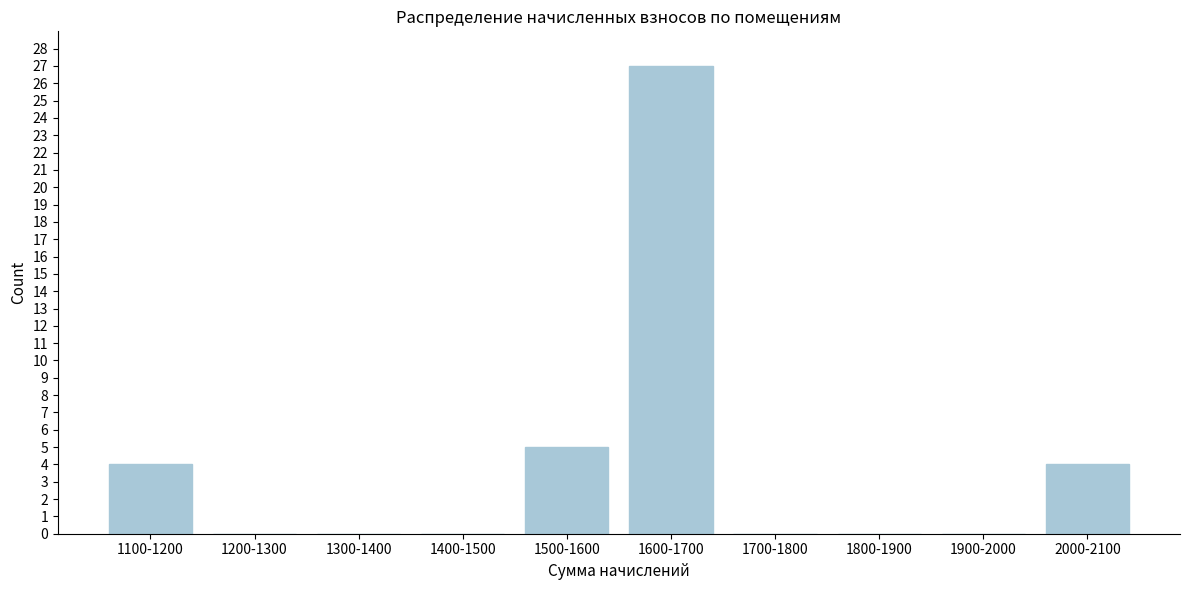

Reading left to right, transcribe all the data shown in this chart.

1100-1200=4	1200-1300=0	1300-1400=0	1400-1500=0	1500-1600=5	1600-1700=27	1700-1800=0	1800-1900=0	1900-2000=0	2000-2100=4